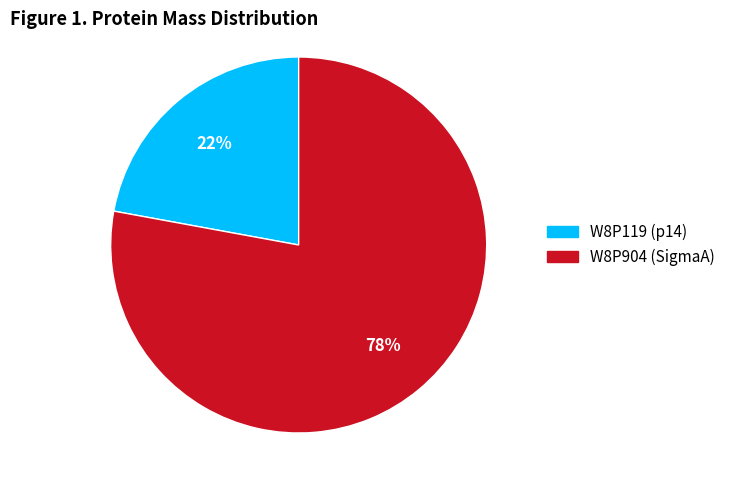

Which slice is the smallest?

W8P119 (p14)